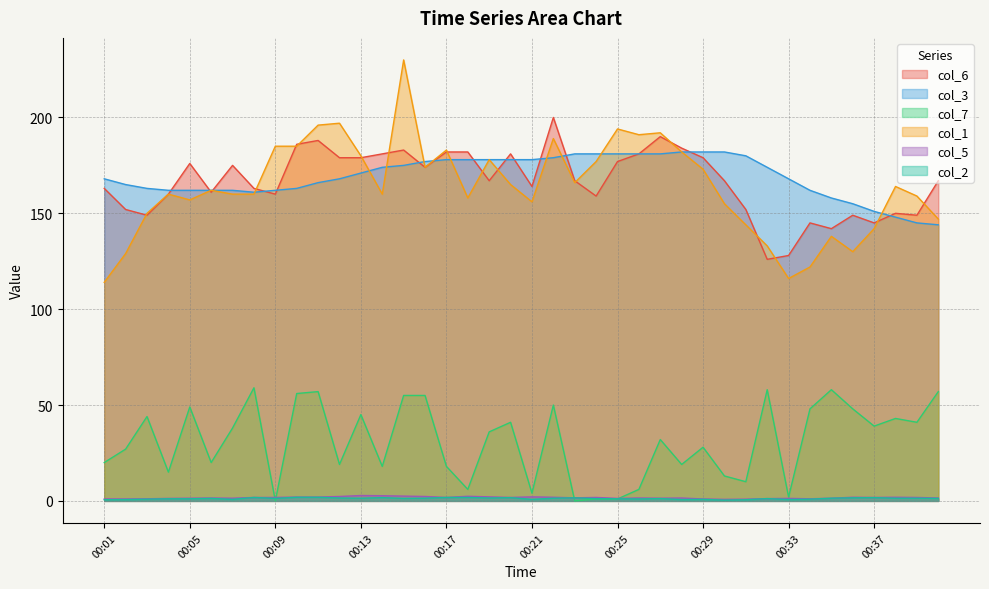

Where do col_5 and col_7 first cross each other?

00:08 and 00:09